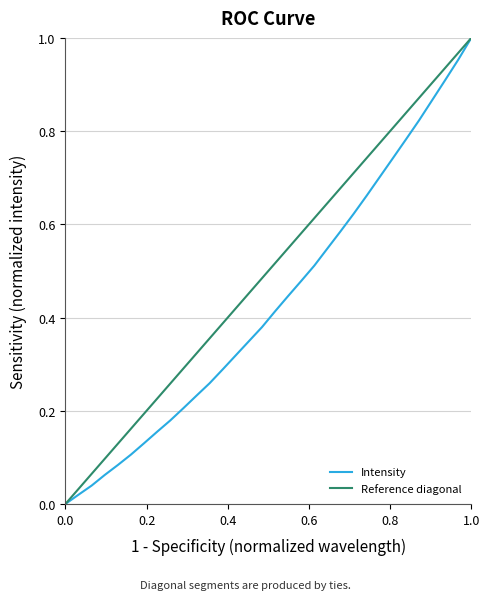

What is the difference between the maximum and minimum values?

1.0